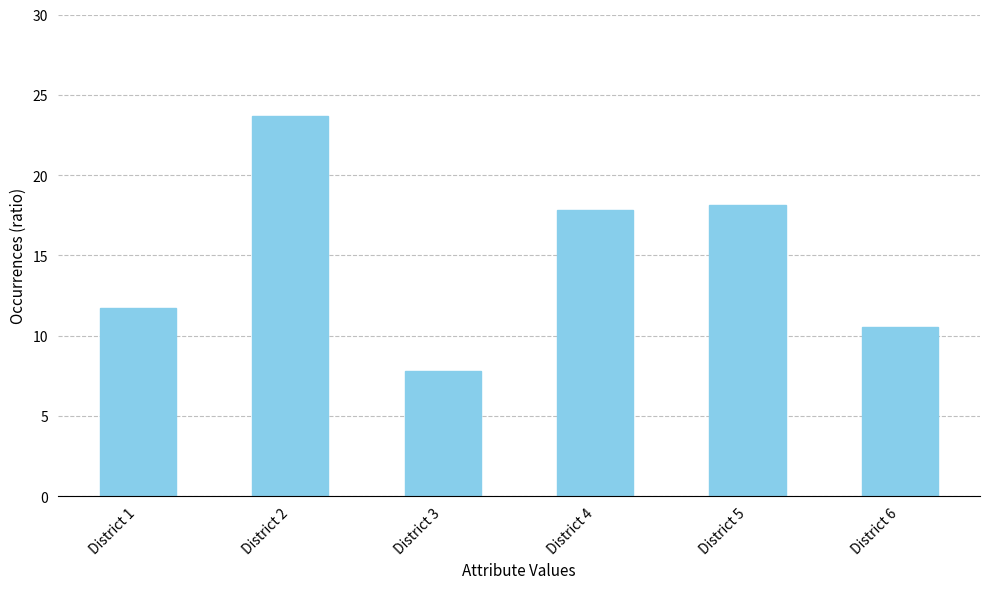

How many bars are there in total?

6